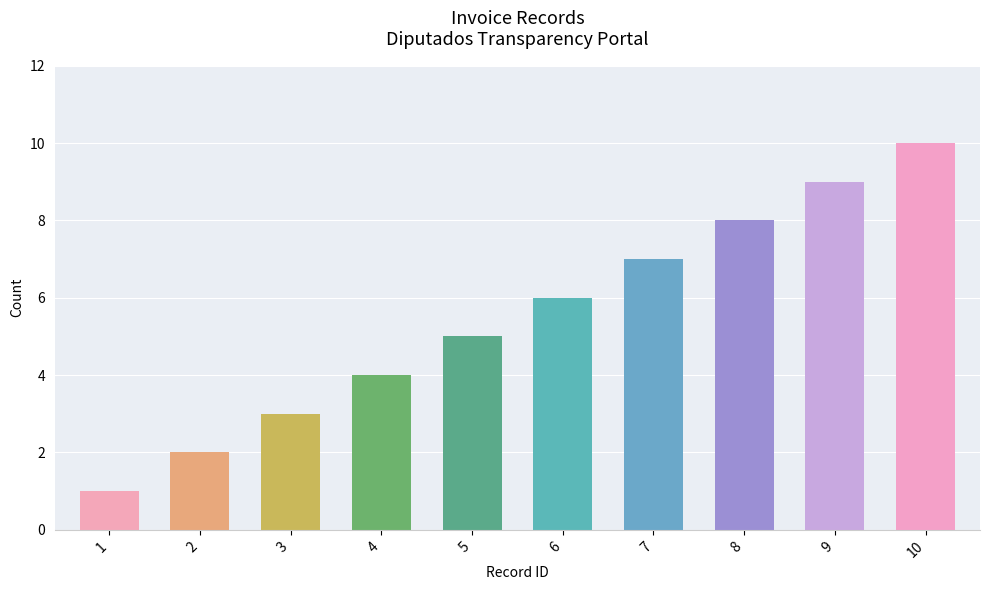

List the labels in order of value, largest first.

10, 9, 8, 7, 6, 5, 4, 3, 2, 1